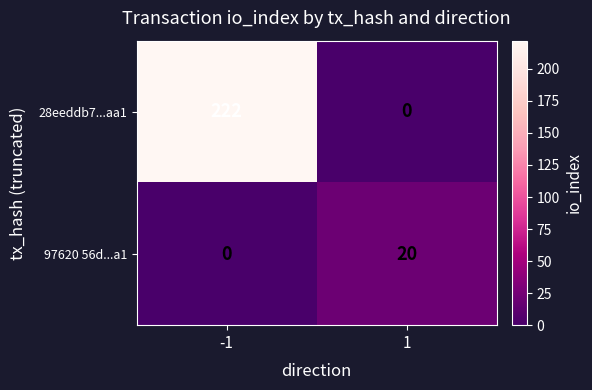

Which series has the largest total across all categories?

28eeddb7...aa1